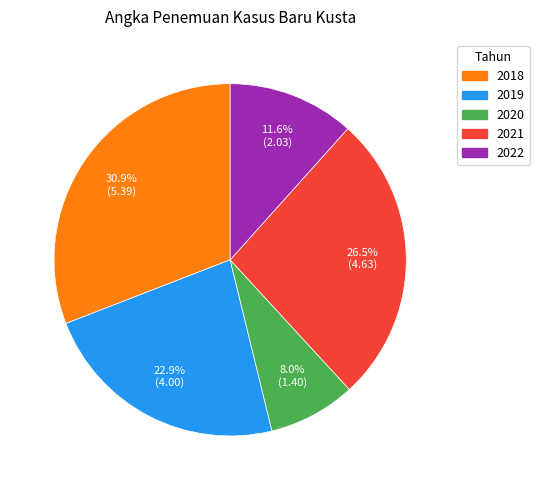

What is the largest slice in the pie chart?

2018